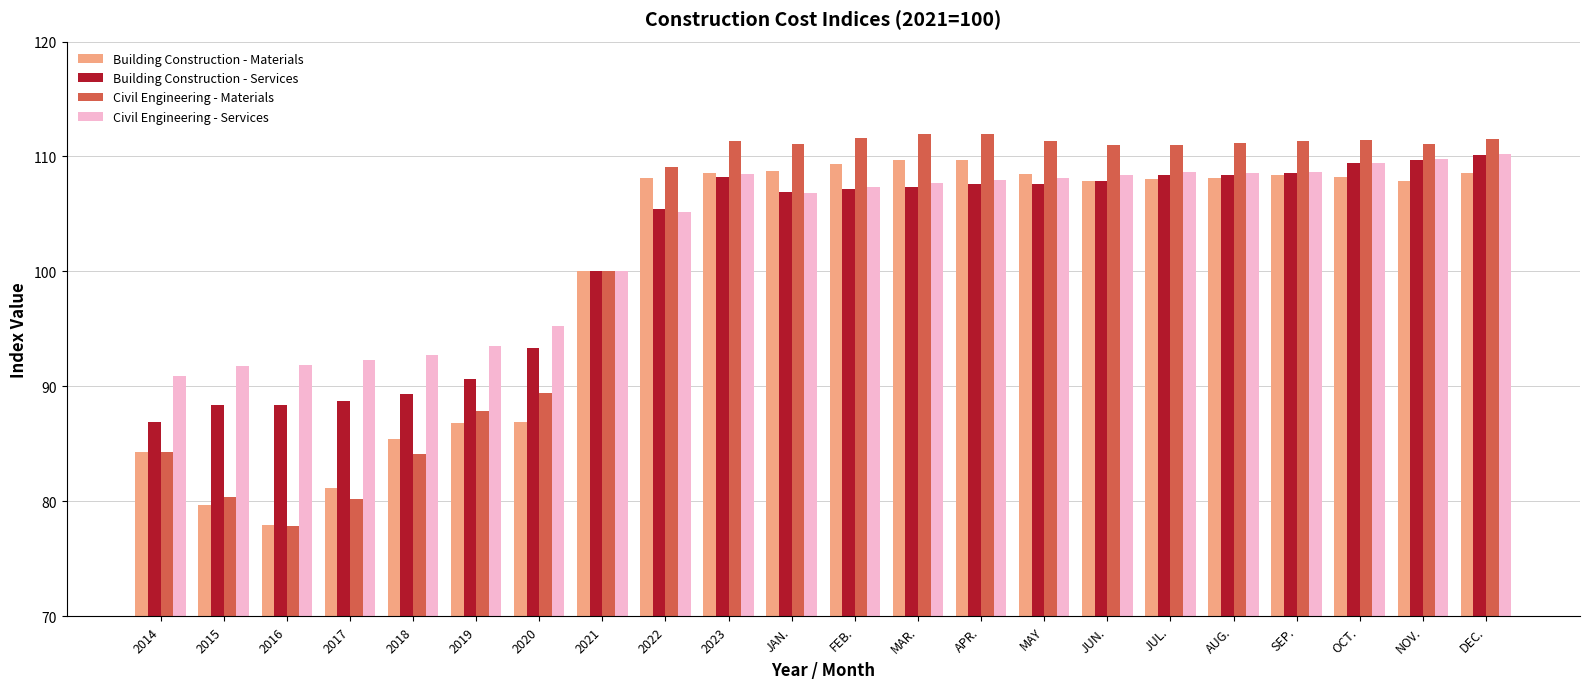

What are all the series names shown in the legend?

Building Construction - Materials, Building Construction - Services, Civil Engineering - Materials, Civil Engineering - Services